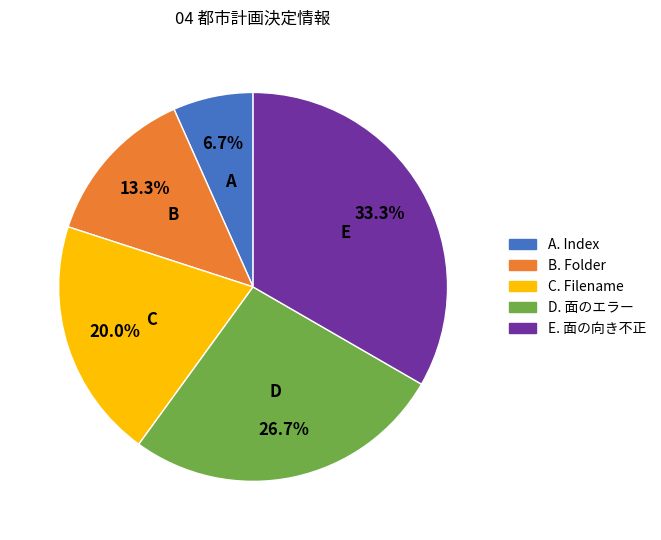

Is there any slice that represents more than half of the pie?

No